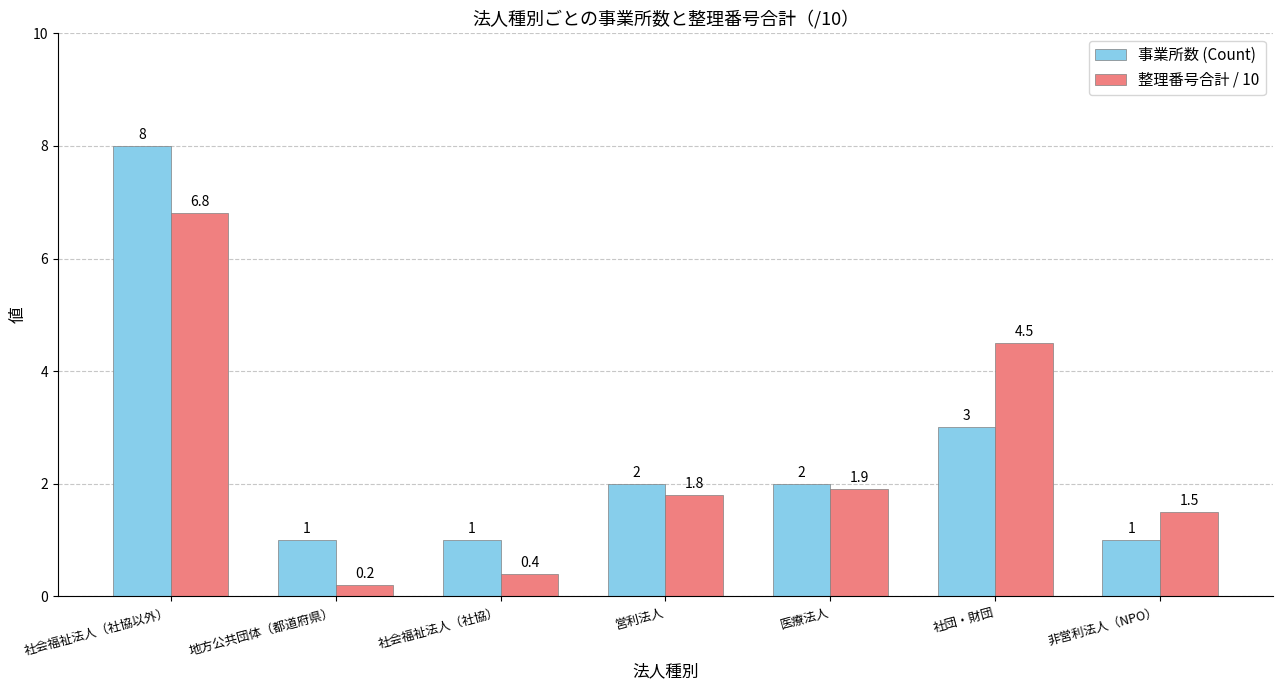

Is it true that 事業所数 (Count) equals 3.1 at 営利法人?

False